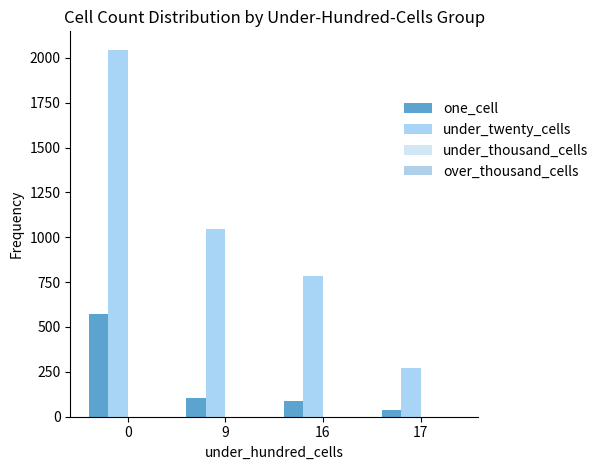

Reading left to right, what are all the values shown in this chart?

one_cell: 570	104	90	35
under_twenty_cells: 2045	1048	783	274
under_thousand_cells: 0	0	0	0
over_thousand_cells: 0	0	0	0